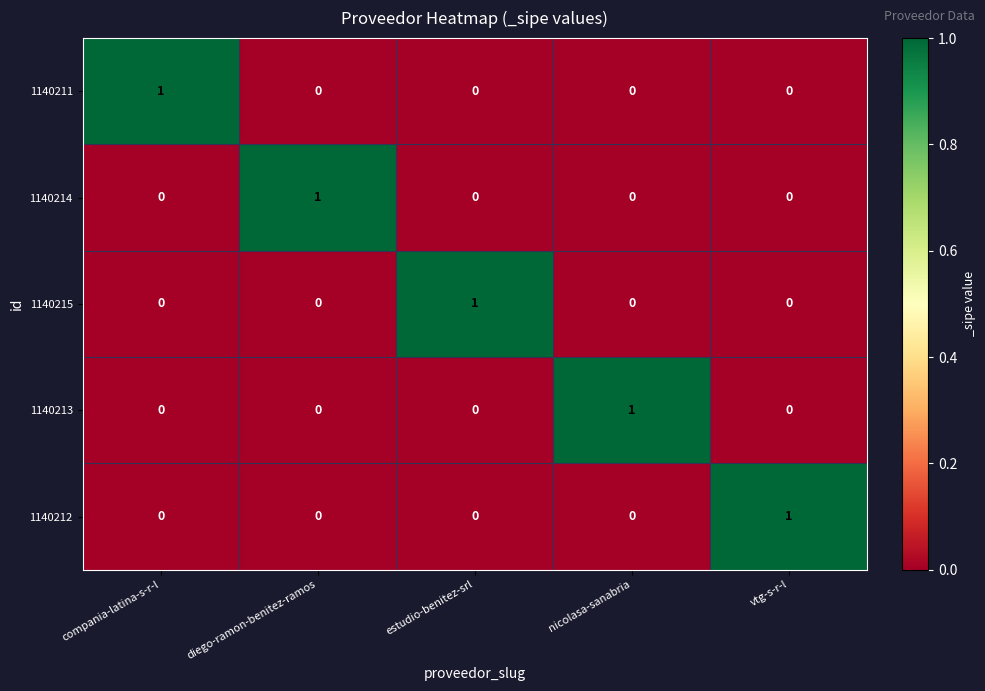

The 1140211 series shows 0 at diego-ramon-benitez-ramos. True or false?

True